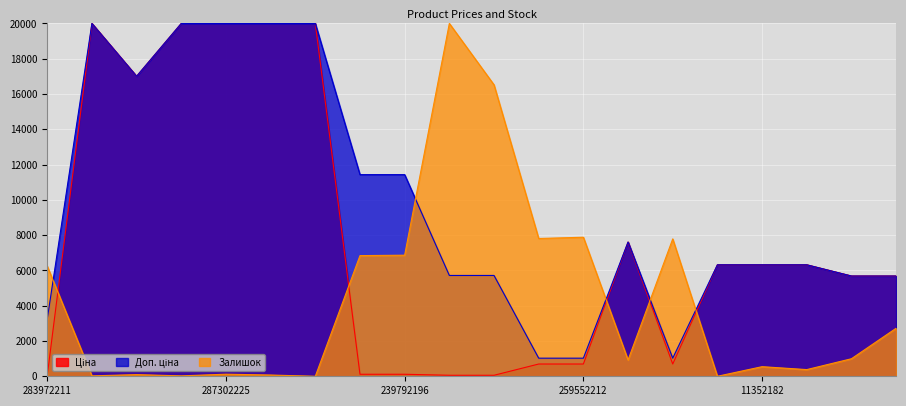

True or false: Доп. ціна and Ціна cross at least once.

False